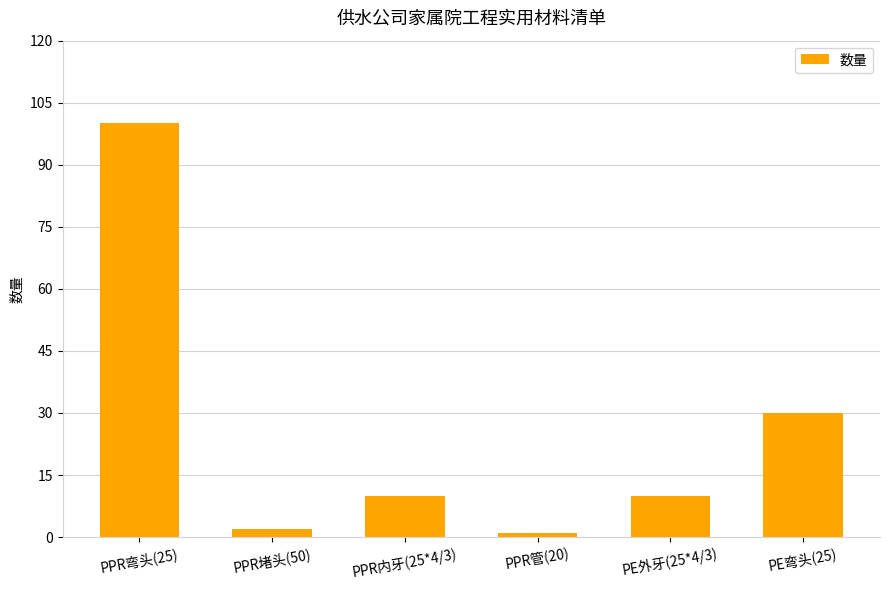

The chart shows a value of 134 at PPR弯头(25). True or false?

False